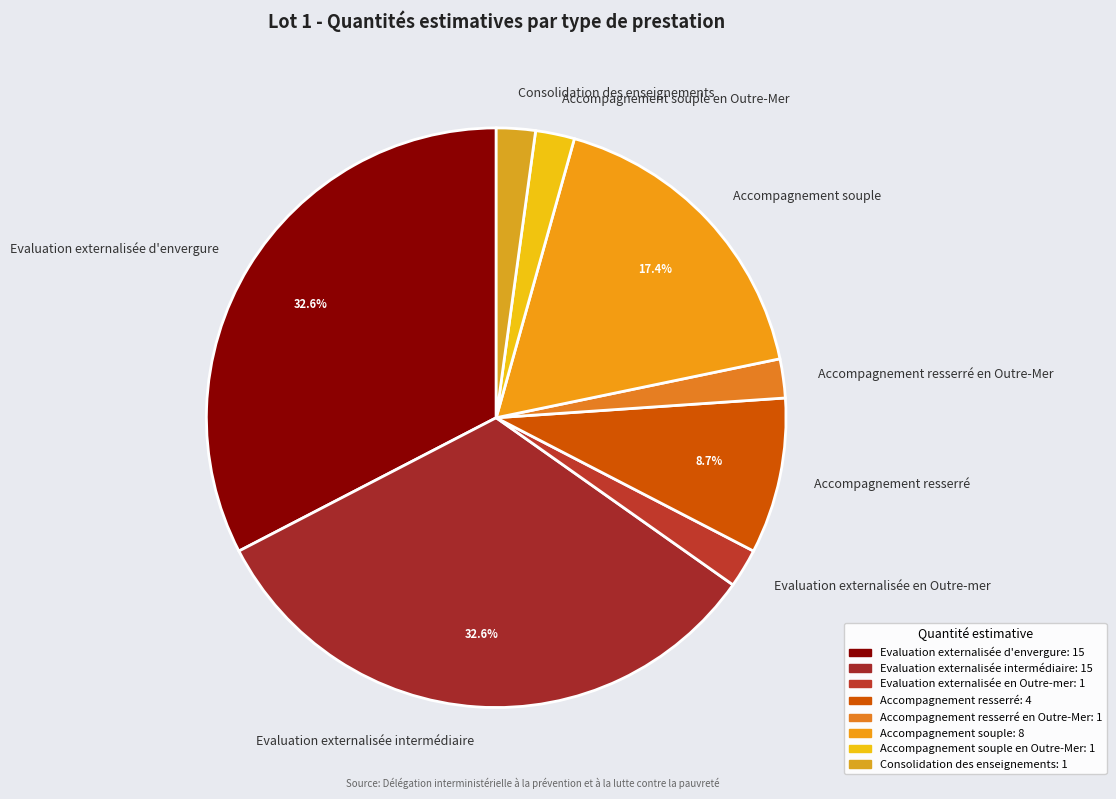

How many slices are in this pie chart?

8